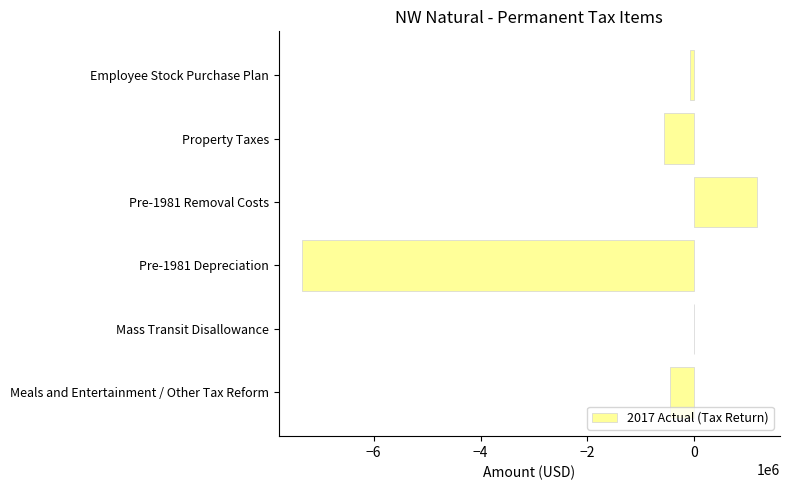

Reading bottom to top, extract all data points from this chart.

Meals and Entertainment / Other Tax Reform=-448868	Mass Transit Disallowance=0	Pre-1981 Depreciation=-7350000	Pre-1981 Removal Costs=1175000	Property Taxes=-560695	Employee Stock Purchase Plan=-89616